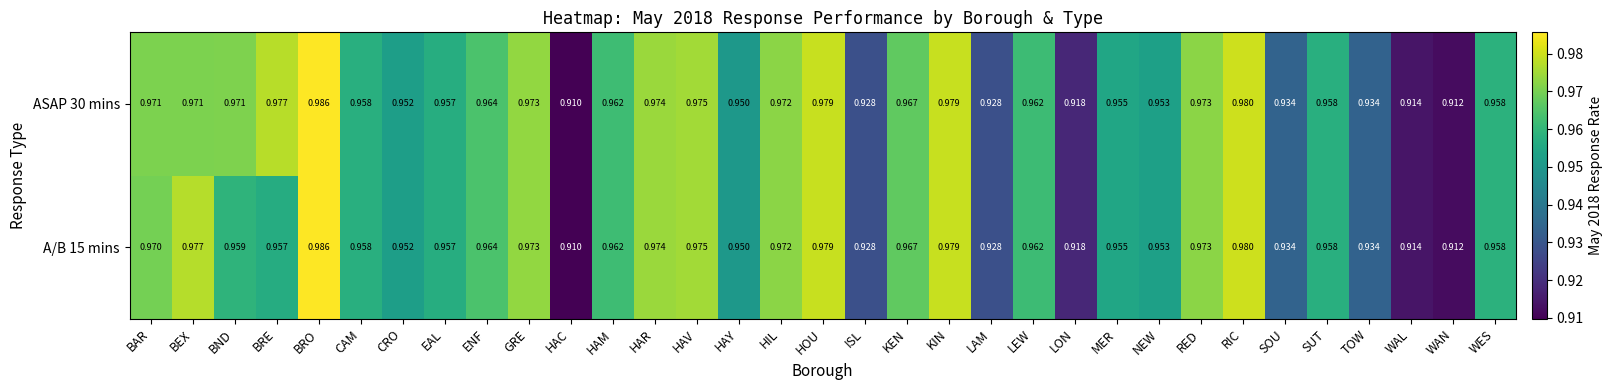

At which label does A/B 15 mins reach its peak?

BRO